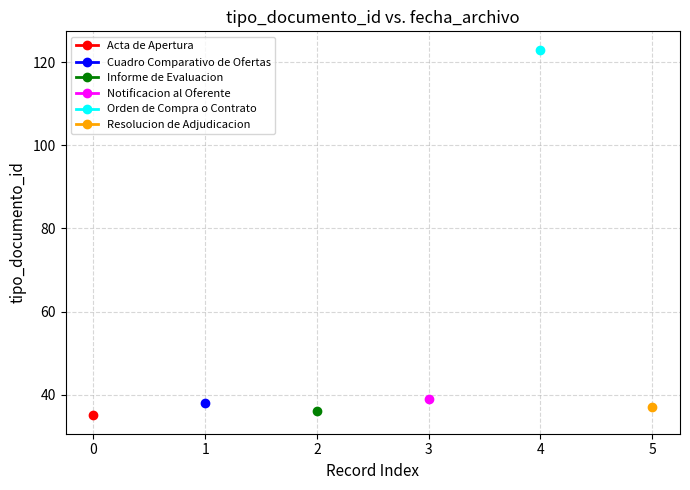

Reading left to right, extract all data points from this chart.

35	38	36	39	123	37